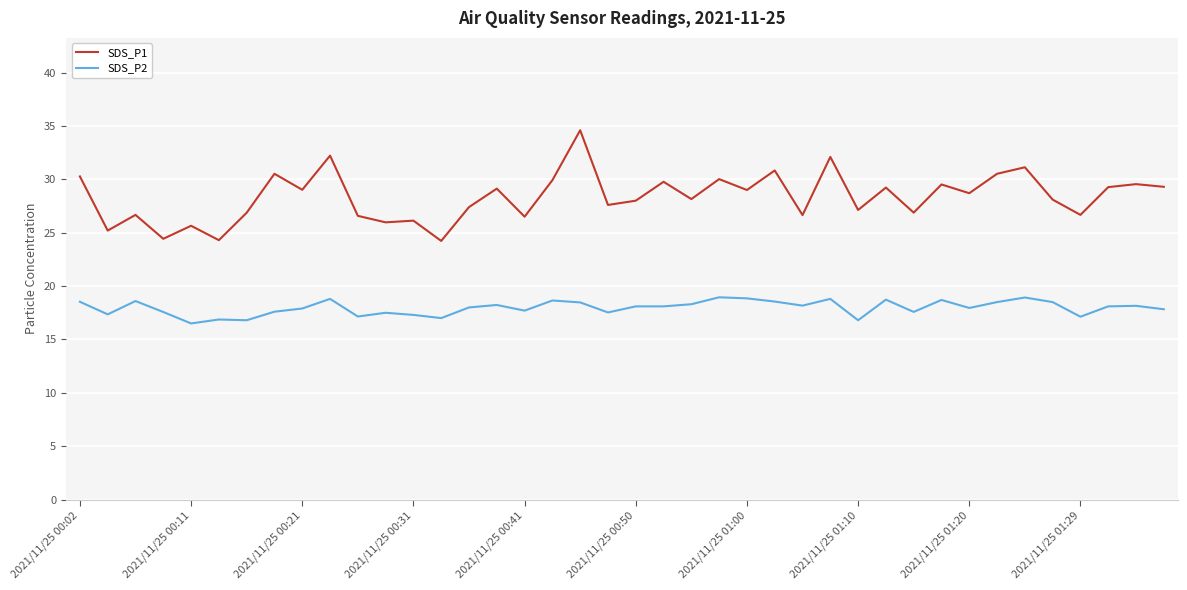

Which series has the largest range (max minus min)?

SDS_P1